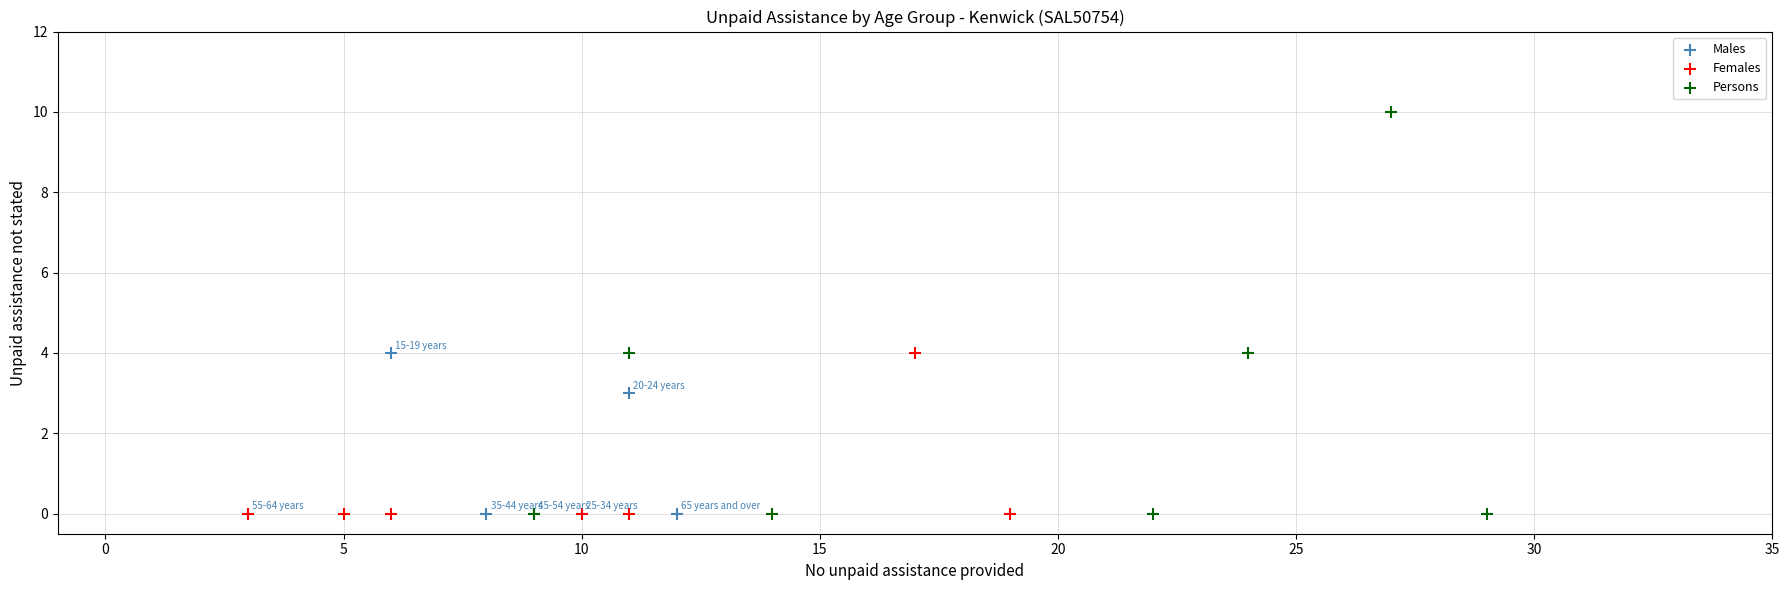

Which series reaches the maximum Y coordinate?

Persons